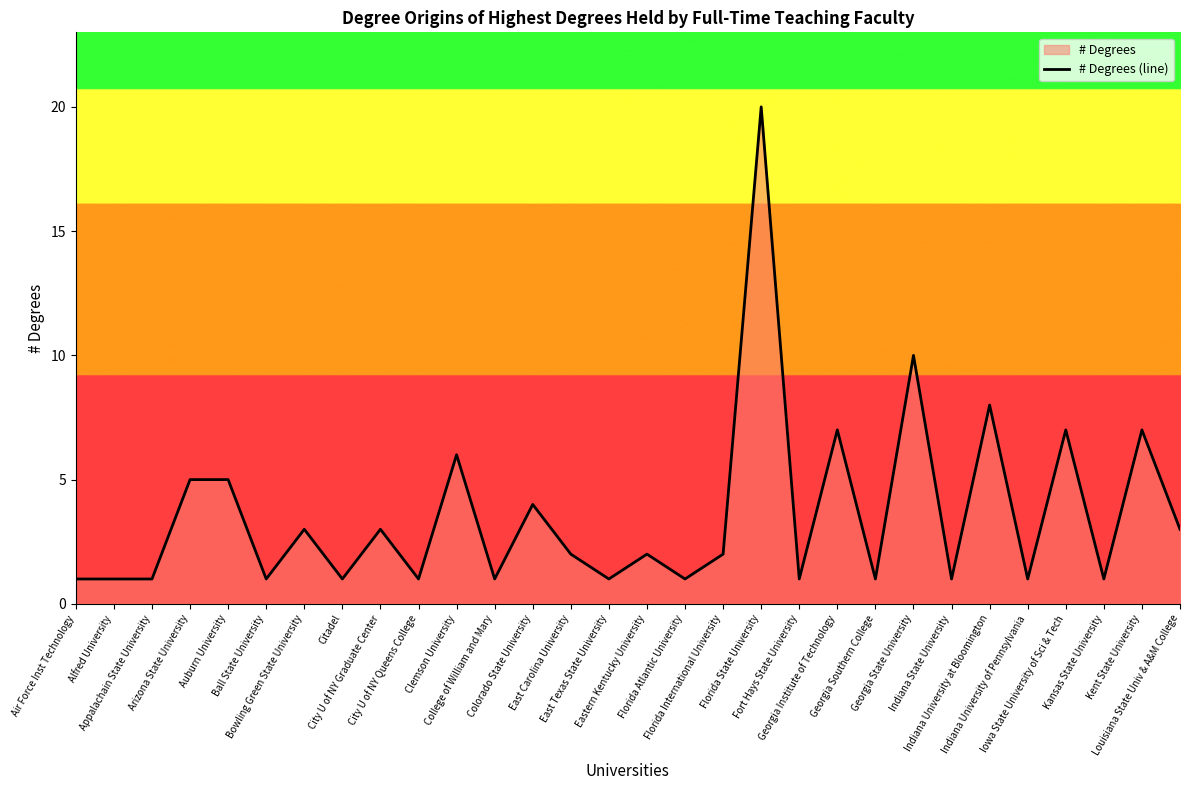

Is it true that the value at Ball State University is 1?

True